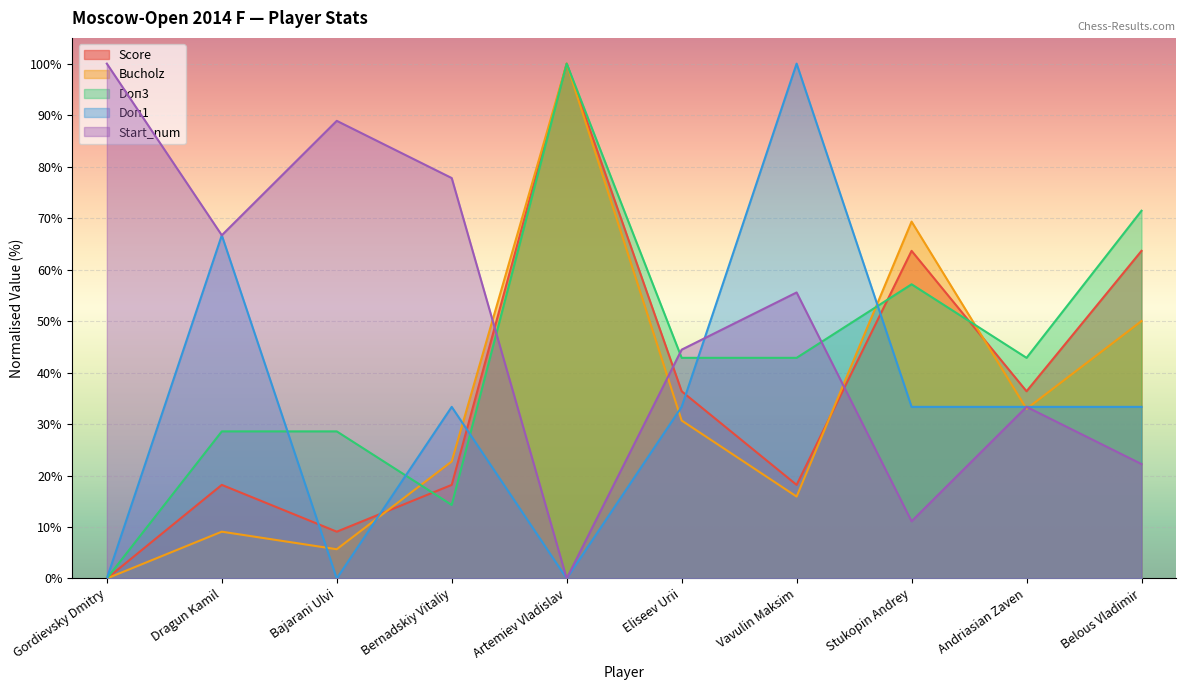

Rank the categories by Doп1 value from lowest to highest.

Gordievsky Dmitry, Bajarani Ulvi, Artemiev Vladislav, Bernadskiy Vitaliy, Eliseev Urii, Stukopin Andrey, Andriasian Zaven, Belous Vladimir, Dragun Kamil, Vavulin Maksim